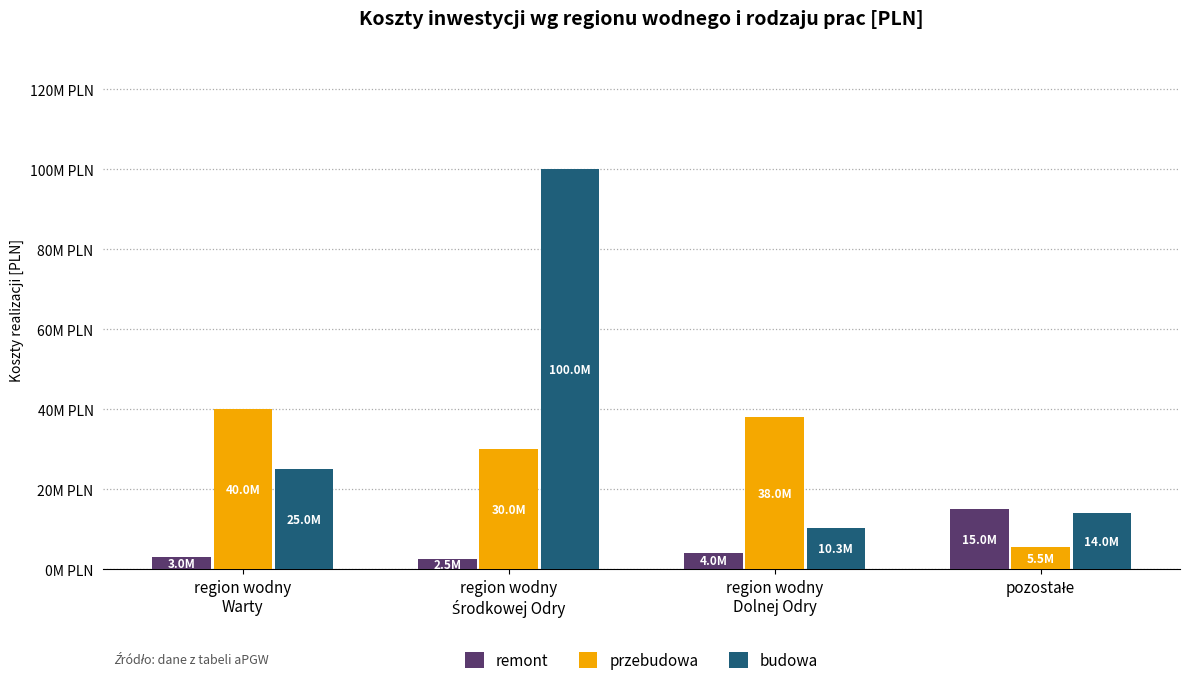

Reading left to right, transcribe all the data shown in this chart.

remont: 3000000	2500000	4047270	15000000
przebudowa: 40000000	30000000	38000000	5500000
budowa: 25000000	100000000	10300000	14000000